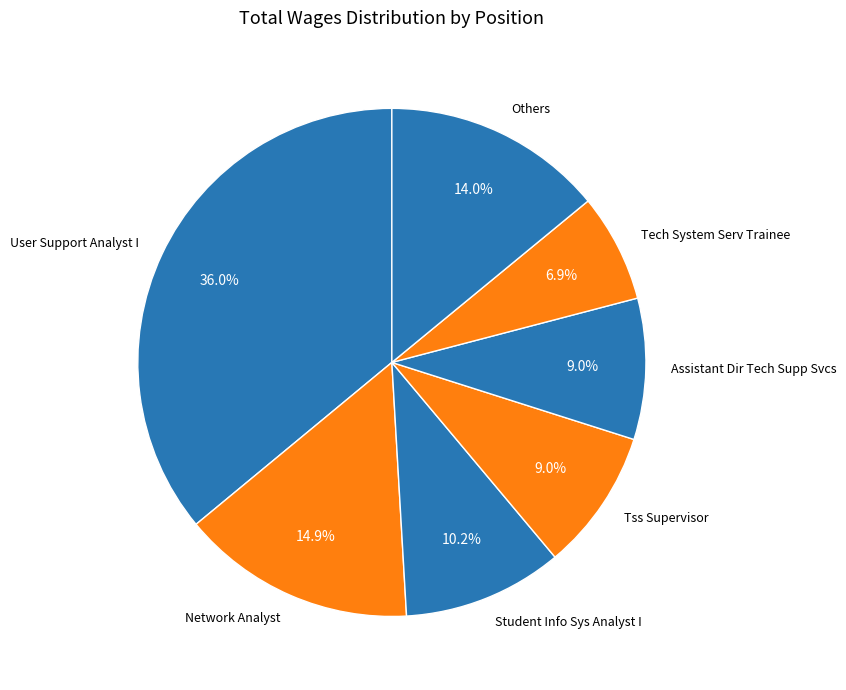

Does any single category account for the majority?

No